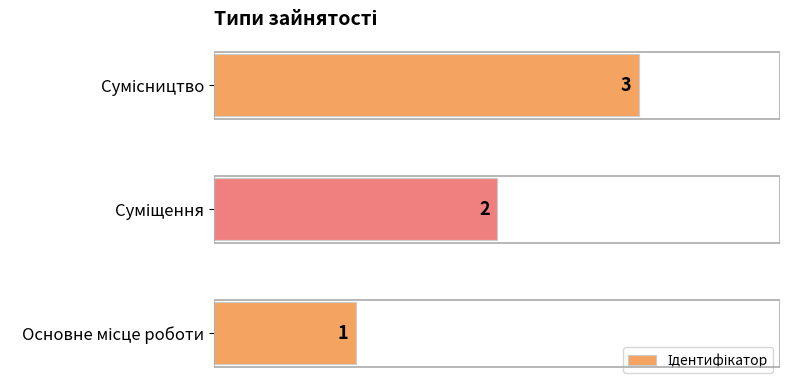

What is the greatest value displayed?

3